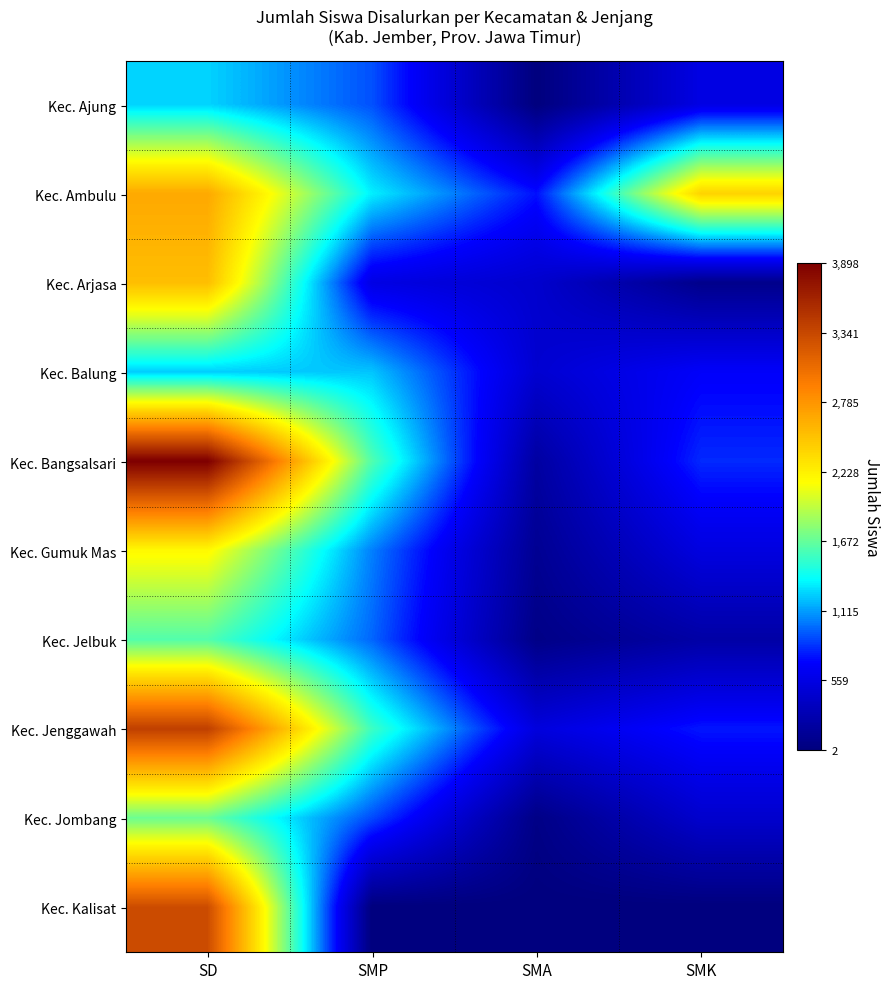

Reading left to right, what are all the values shown in this chart?

Kec. Ajung: SD=1257	SMP=916	SMA=2	SMK=561
Kec. Ambulu: SD=2666	SMP=1332	SMA=745	SMK=2409
Kec. Arjasa: SD=2535	SMP=563	SMA=440	SMK=75
Kec. Balung: SD=1241	SMP=1220	SMA=458	SMK=685
Kec. Bangsalsari: SD=3898	SMP=1614	SMA=197	SMK=813
Kec. Gumuk Mas: SD=2179	SMP=1038	SMA=116	SMK=541
Kec. Jelbuk: SD=1620	SMP=972	SMA=52	SMK=221
Kec. Jenggawah: SD=3400	SMP=1552	SMA=525	SMK=765
Kec. Jombang: SD=1697	SMP=900	SMA=49	SMK=438
Kec. Kalisat: SD=3306	SMP=0	SMA=0	SMK=0